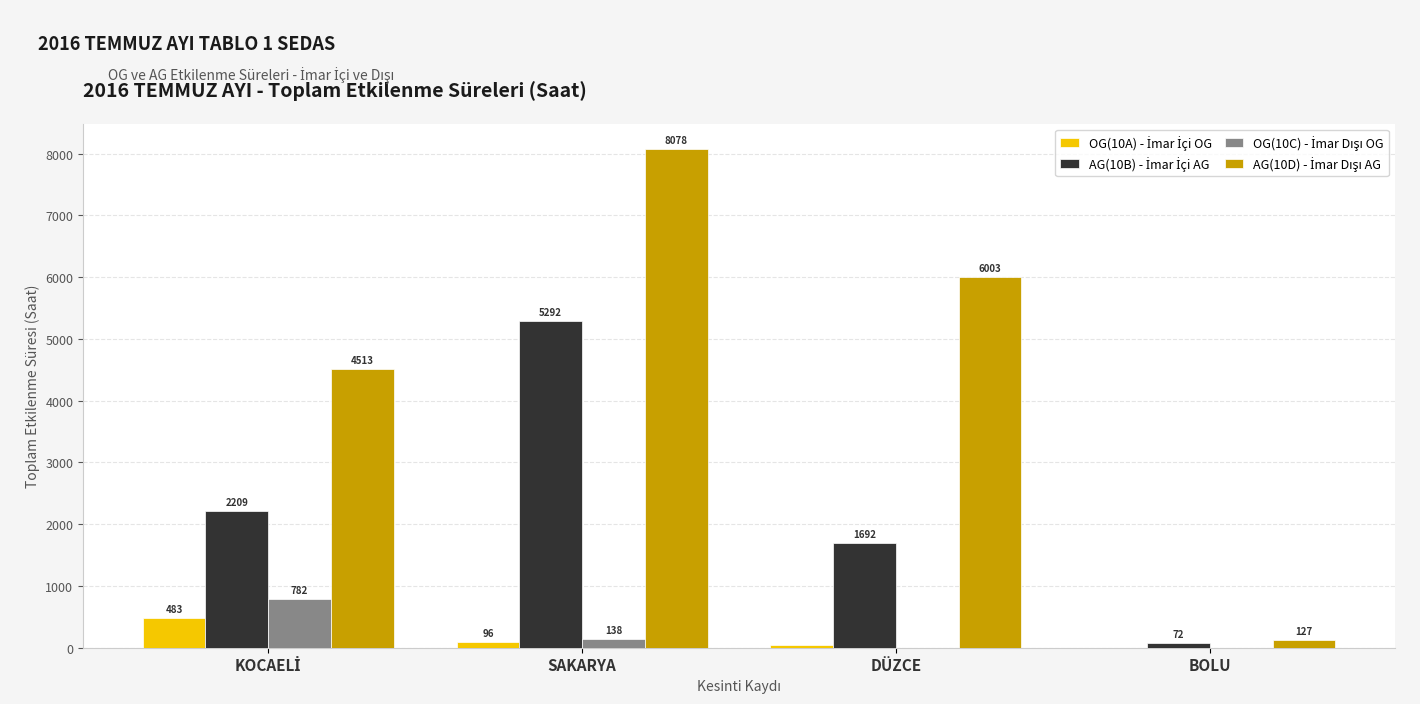

At which category does the chart reach its peak across all series?

SAKARYA